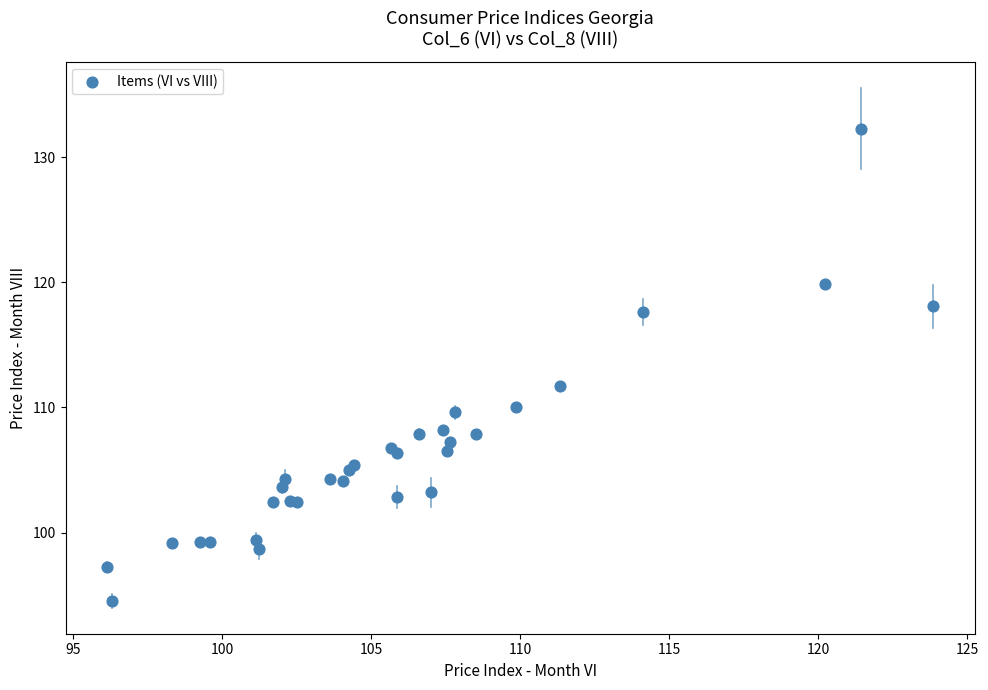

What Y value in the scatter plot is closest to 113?

111.7